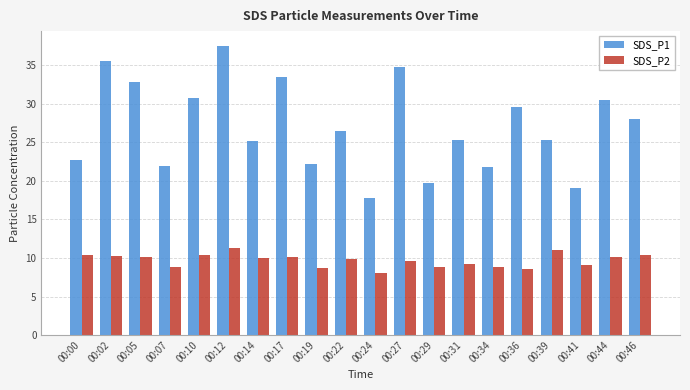

What is the value of the SDS_P2 bar at the 1st from the left?

10.4